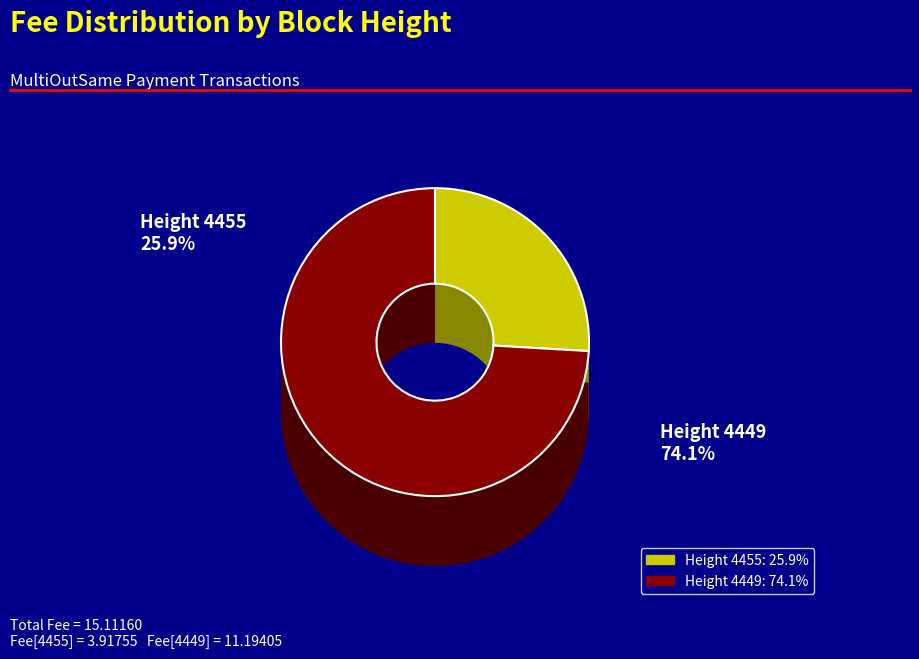

How many slices are in this pie chart?

2